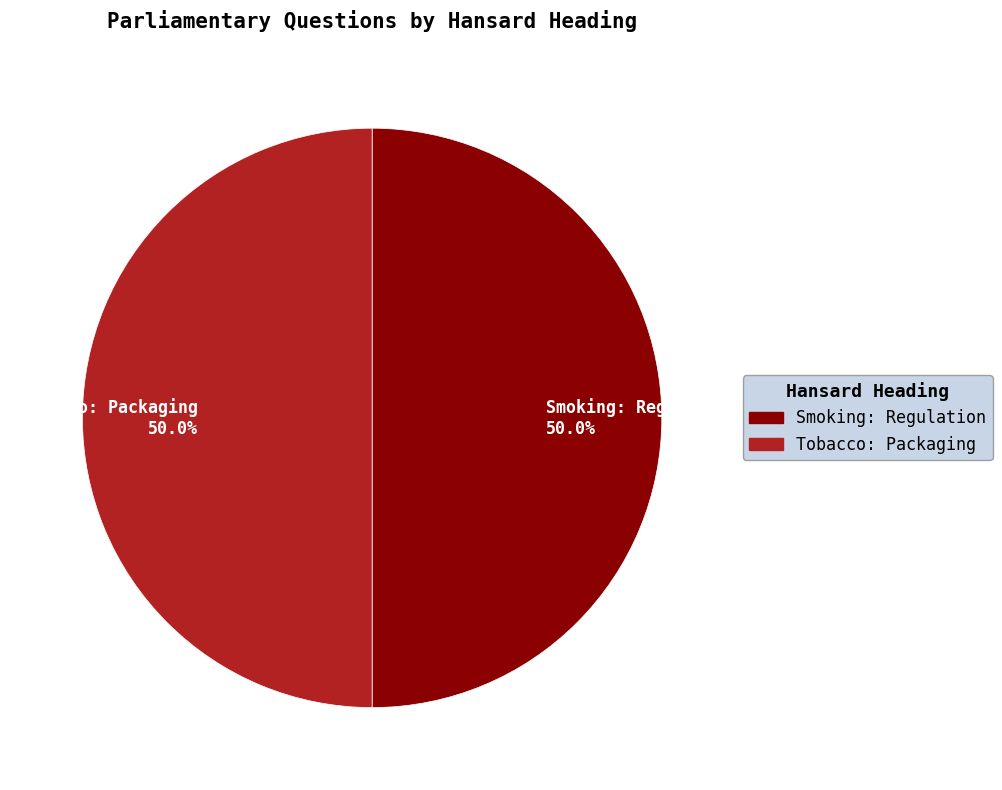

What is the total percentage of Tobacco: Packaging and Smoking: Regulation?

100.0%